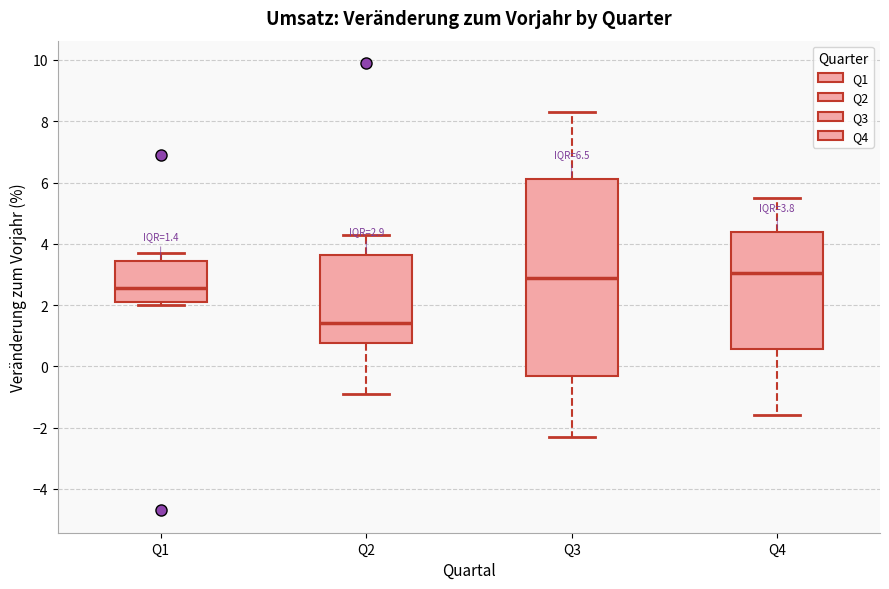

Comparing the boxes themselves (not the whiskers), which one is the tallest?

Q3